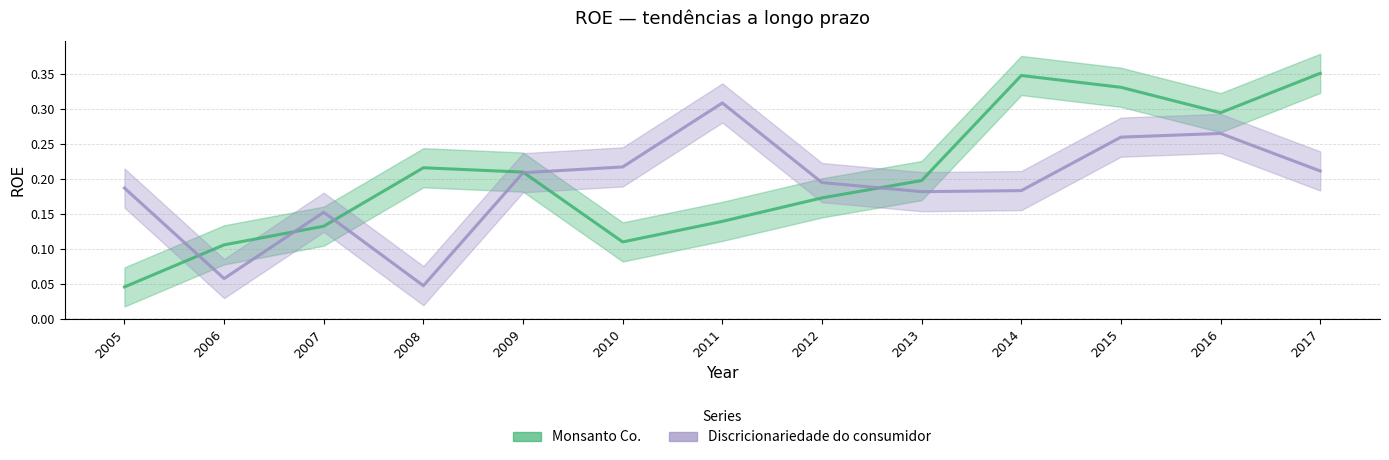

In Monsanto Co., how many points are lower than both neighbors (excluding endpoints)?

2